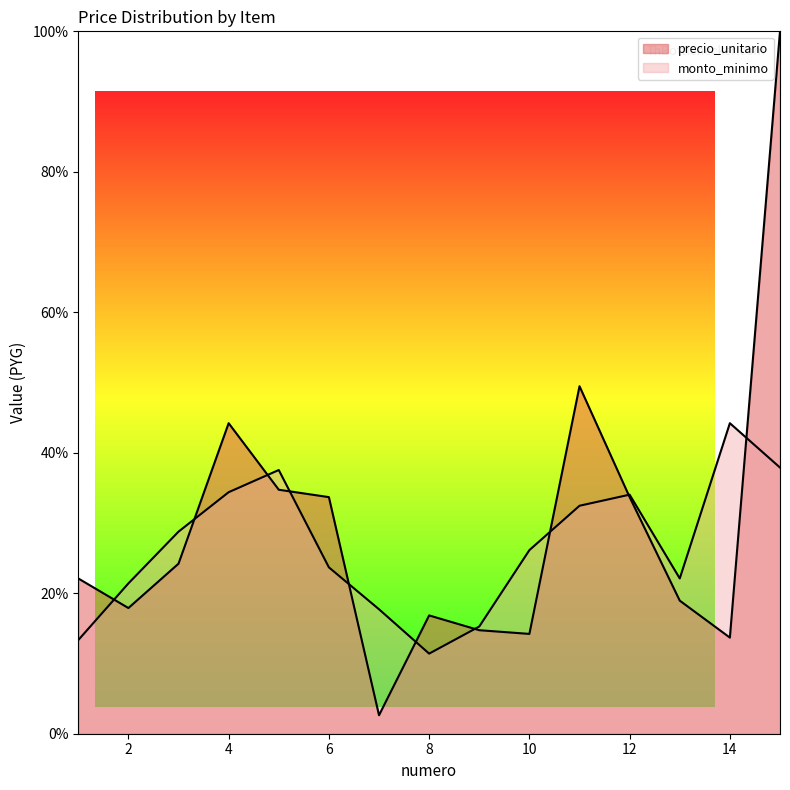

At which label is the value closest to 51?

11